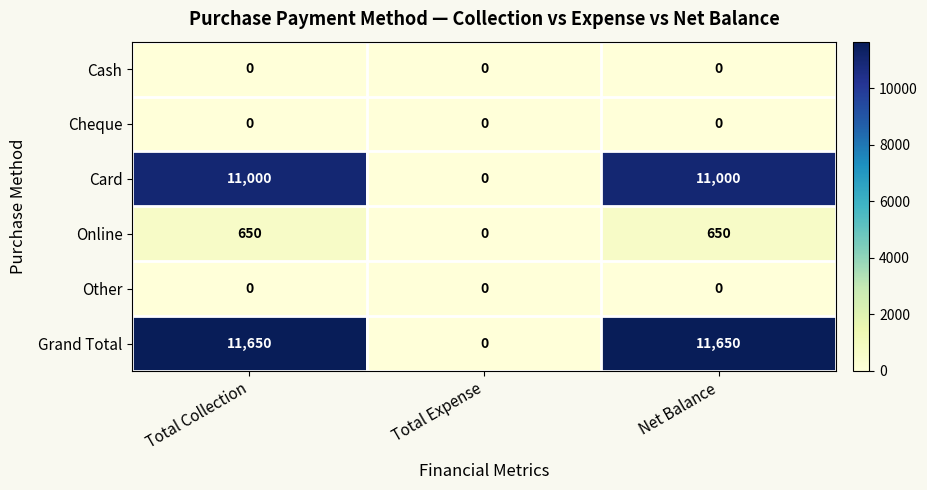

Reading left to right, what are all the values shown in this chart?

Cash: 0	0	0
Cheque: 0	0	0
Card: 11000	0	11000
Online: 650	0	650
Other: 0	0	0
Grand Total: 11650	0	11650